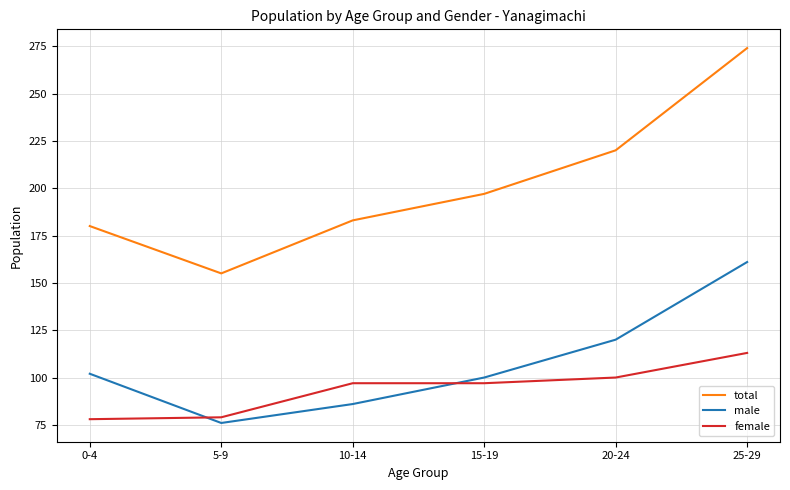

At 25-29, list the series in order from largest to smallest.

total, male, female